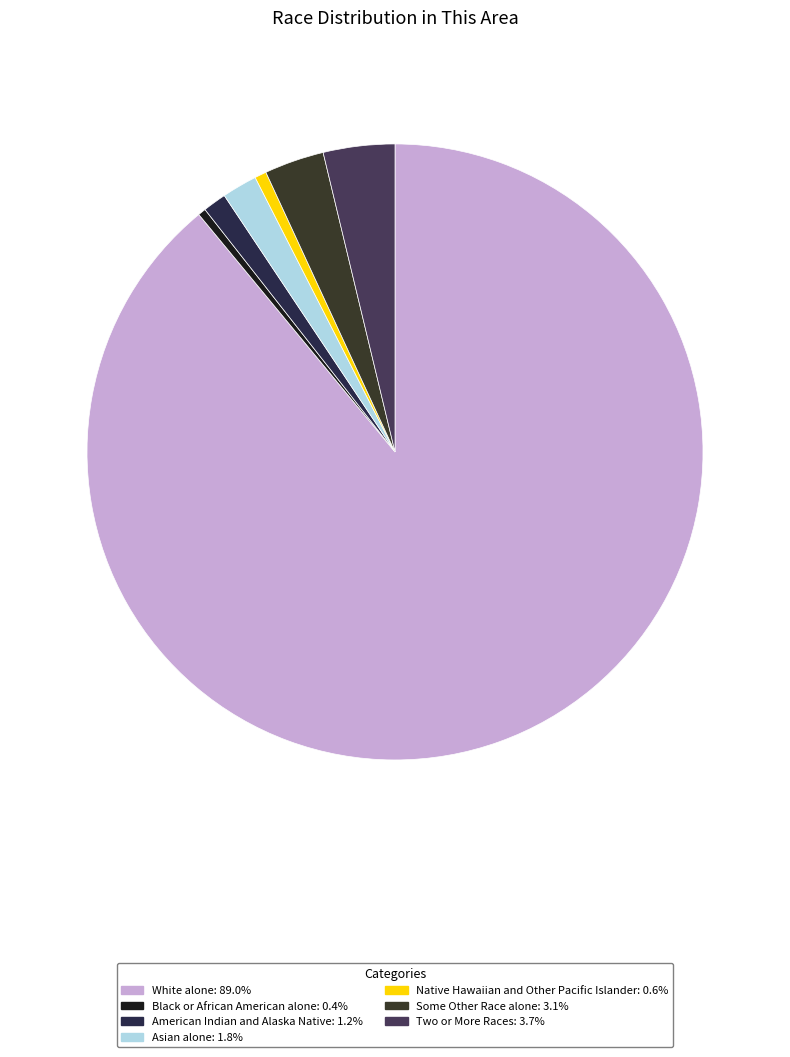

To the nearest percent, what portion does Two or More Races represent?

4%